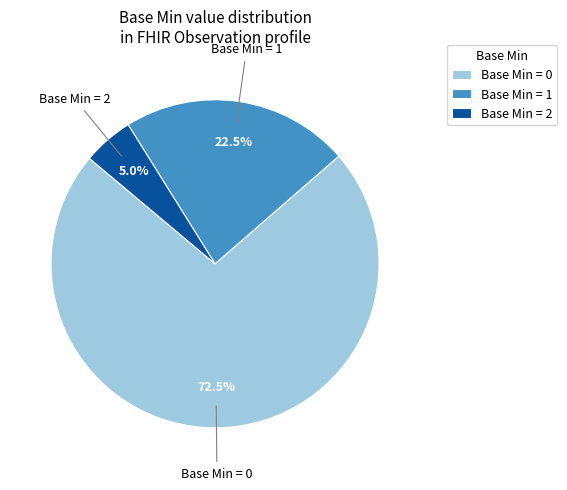

To the nearest percent, what is the difference between the largest and smallest slice percentages?

68%